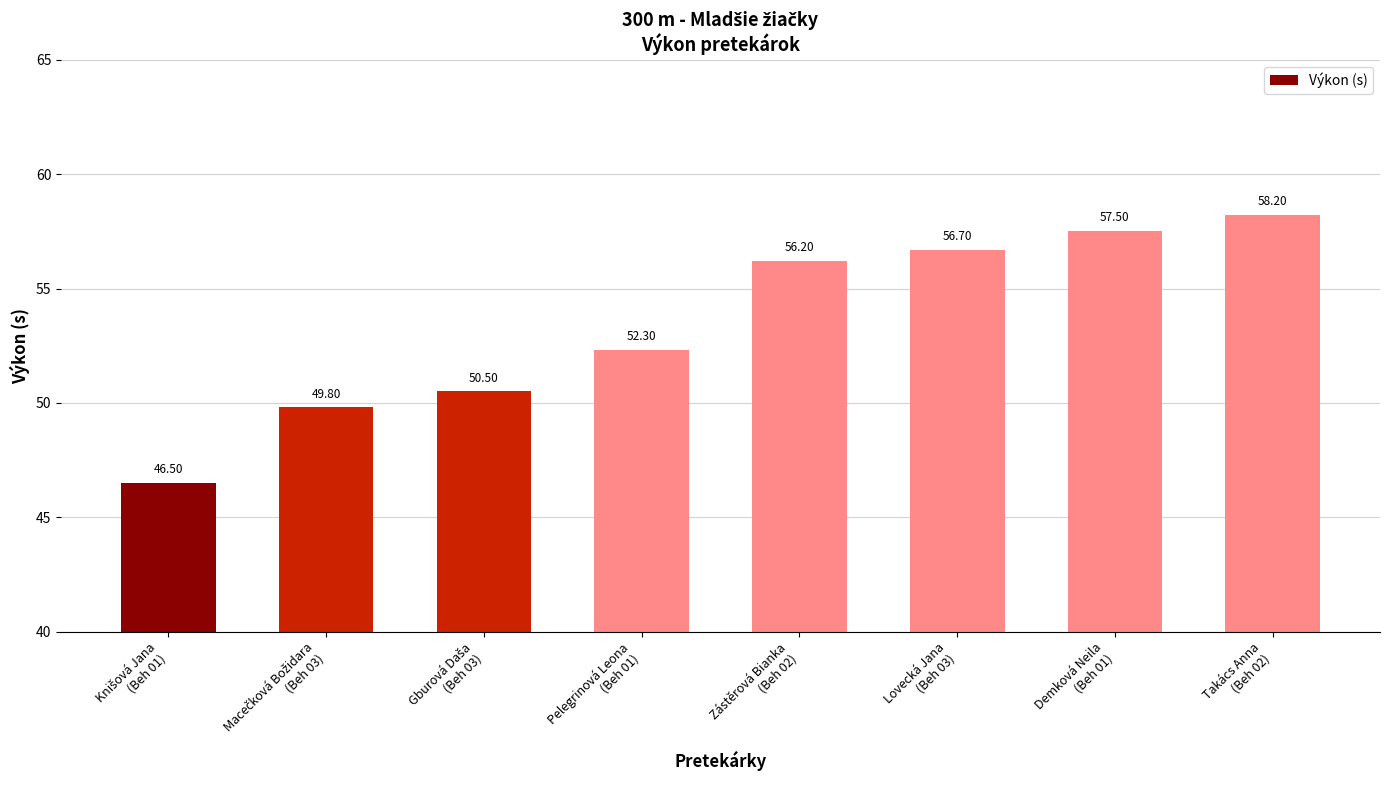

The chart shows a value of 68.4 at Pelegrinová Leona
(Beh 01). True or false?

False